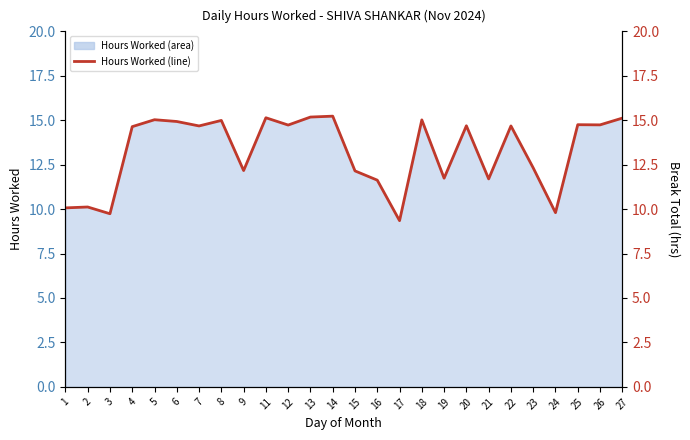

At which label does the data first exceed 14?

4